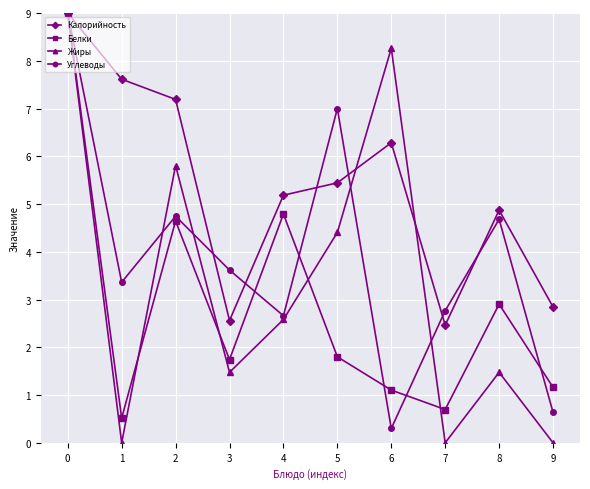

How many interior local valleys does the Белки series have?

3